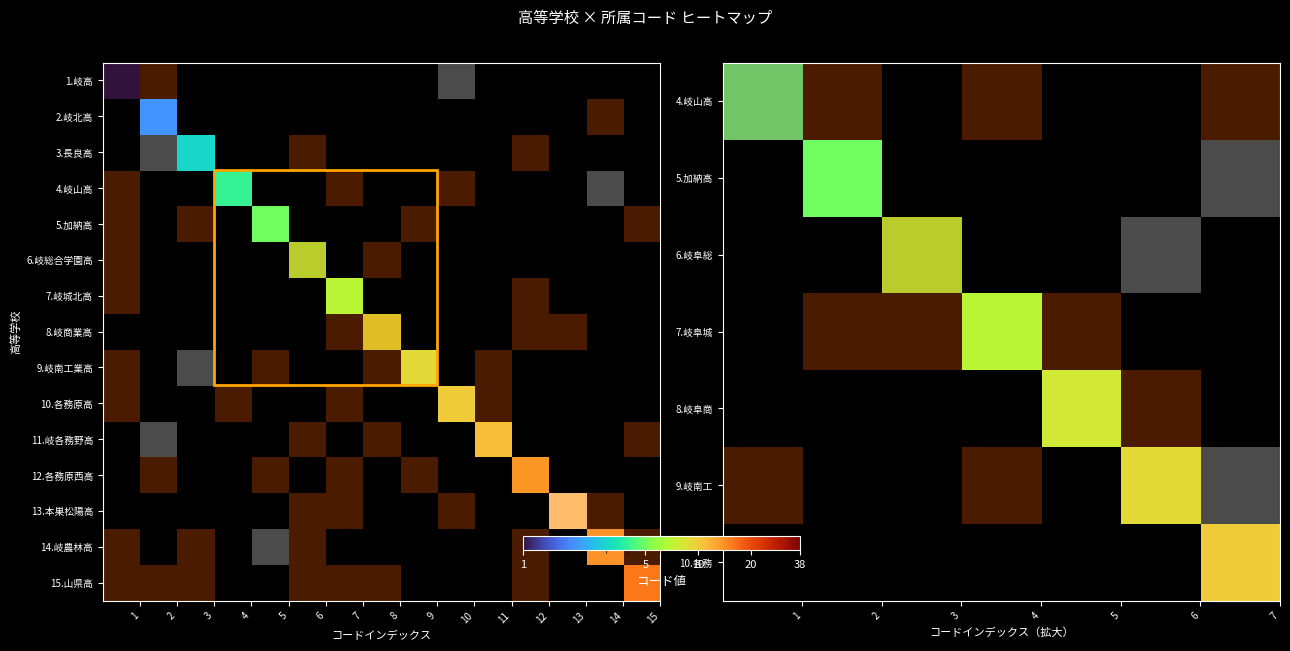

Where is 9.岐南工業高等学校 nearest to the value 4?

1